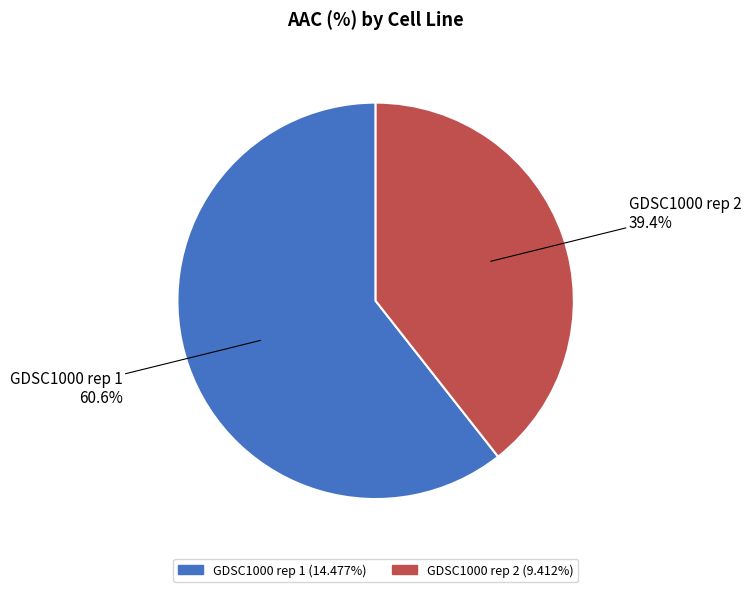

Which slice represents more than half of the pie?

GDSC1000 rep 1